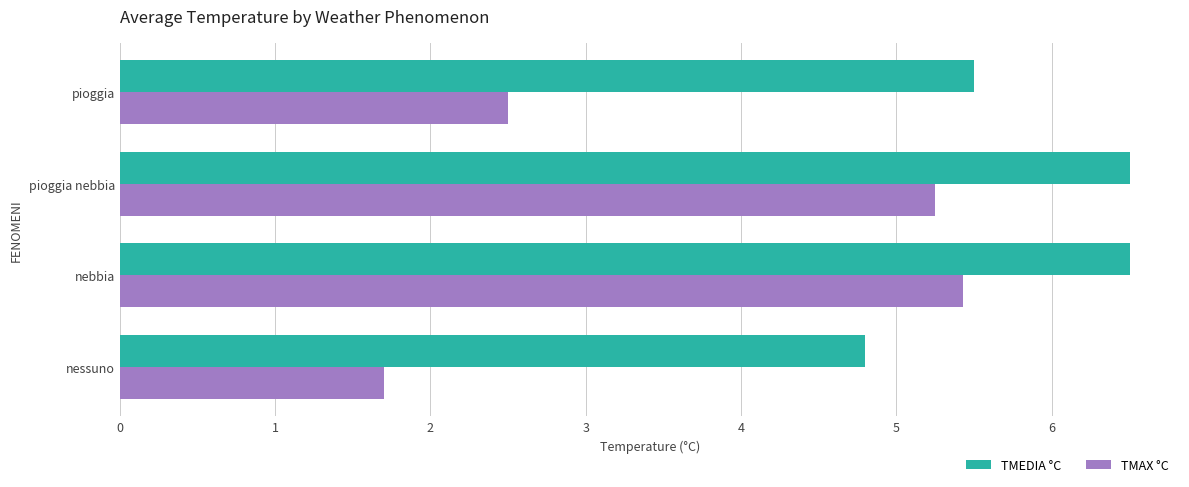

How many values in the TMEDIA °C series are below 6?

2